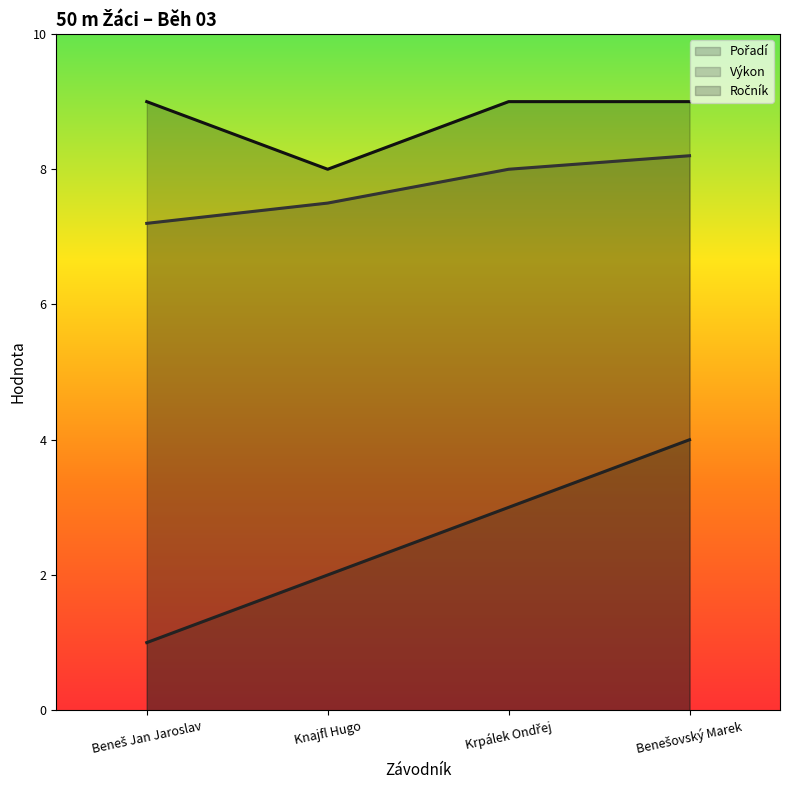

Rank the series by their maximum value, from highest to lowest.

Ročník, Výkon, Pořadí